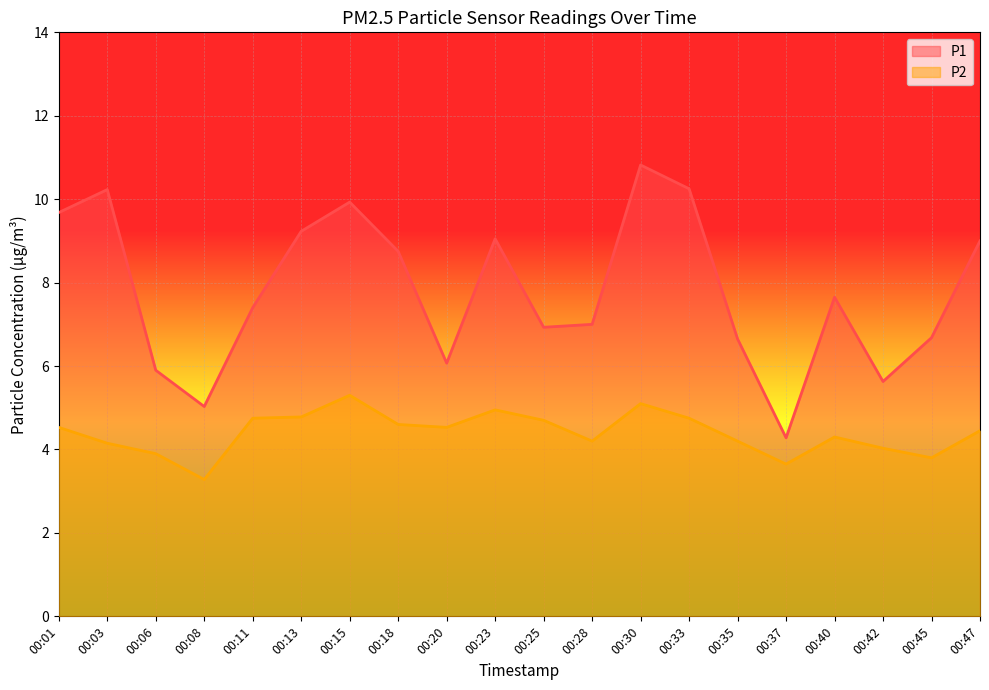

Reading left to right, what are all the values shown in this chart?

P1: 00:01=9.7	00:03=10.2	00:06=5.9	00:08=5.0	00:11=7.4	00:13=9.2	00:15=9.9	00:18=8.8	00:20=6.1	00:23=9.1	00:25=6.9	00:28=7.0	00:30=10.8	00:33=10.2	00:35=6.7	00:37=4.3	00:40=7.7	00:42=5.6	00:45=6.7	00:47=9.0
P2: 00:01=4.5	00:03=4.2	00:06=3.9	00:08=3.3	00:11=4.8	00:13=4.8	00:15=5.3	00:18=4.6	00:20=4.5	00:23=5.0	00:25=4.7	00:28=4.2	00:30=5.1	00:33=4.8	00:35=4.2	00:37=3.6	00:40=4.3	00:42=4.0	00:45=3.8	00:47=4.5